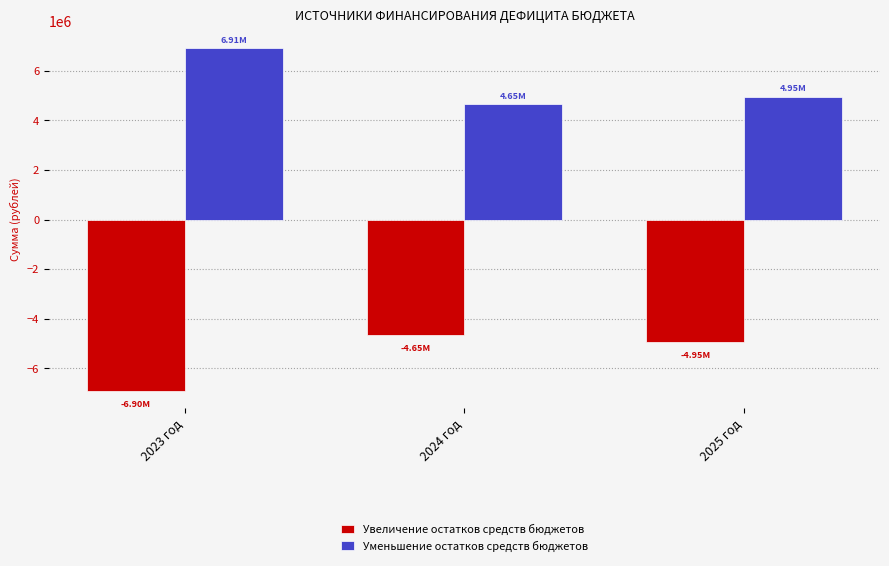

At which label does Увеличение остатков средств бюджетов reach its minimum?

2023 год